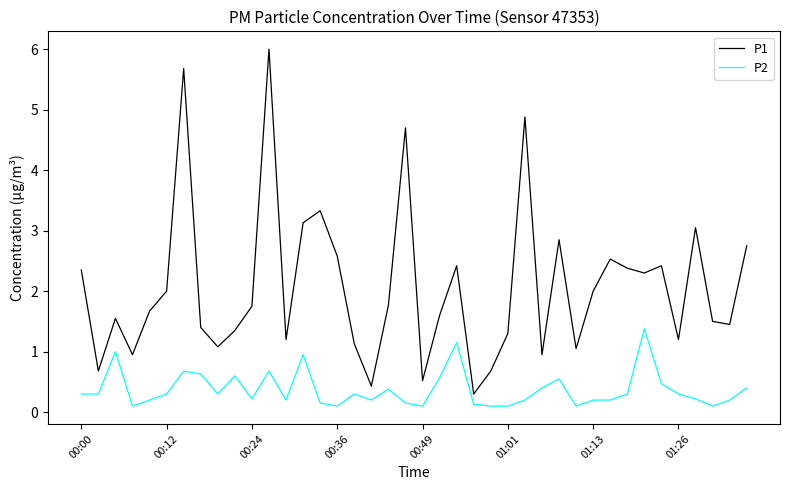

Which series has the widest spread of values?

P1